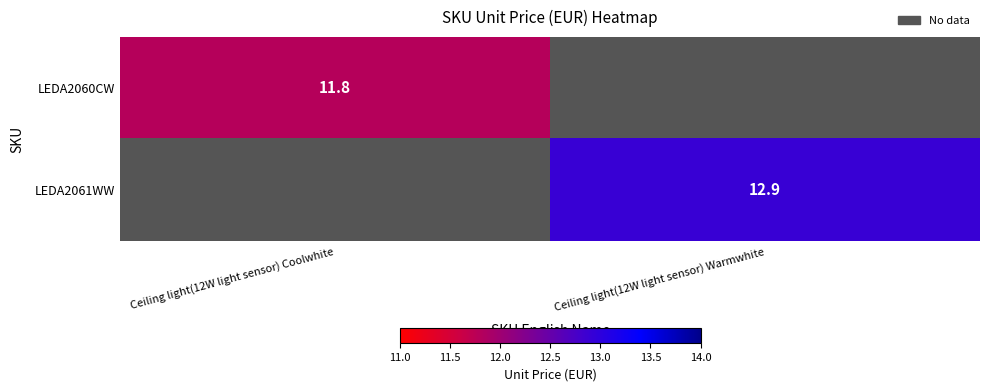

Is the value of LEDA2061WW at Ceiling light(12W light sensor) Warmwhite greater than the value of LEDA2060CW at Ceiling light(12W light sensor) Coolwhite?

Yes